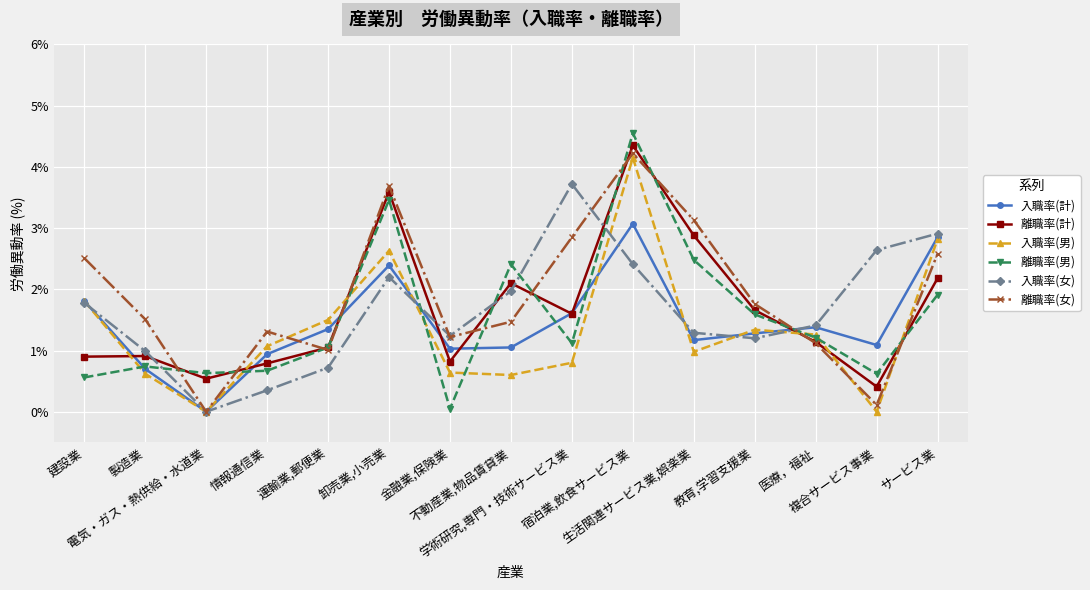

What position from the left is 情報通信業?

4